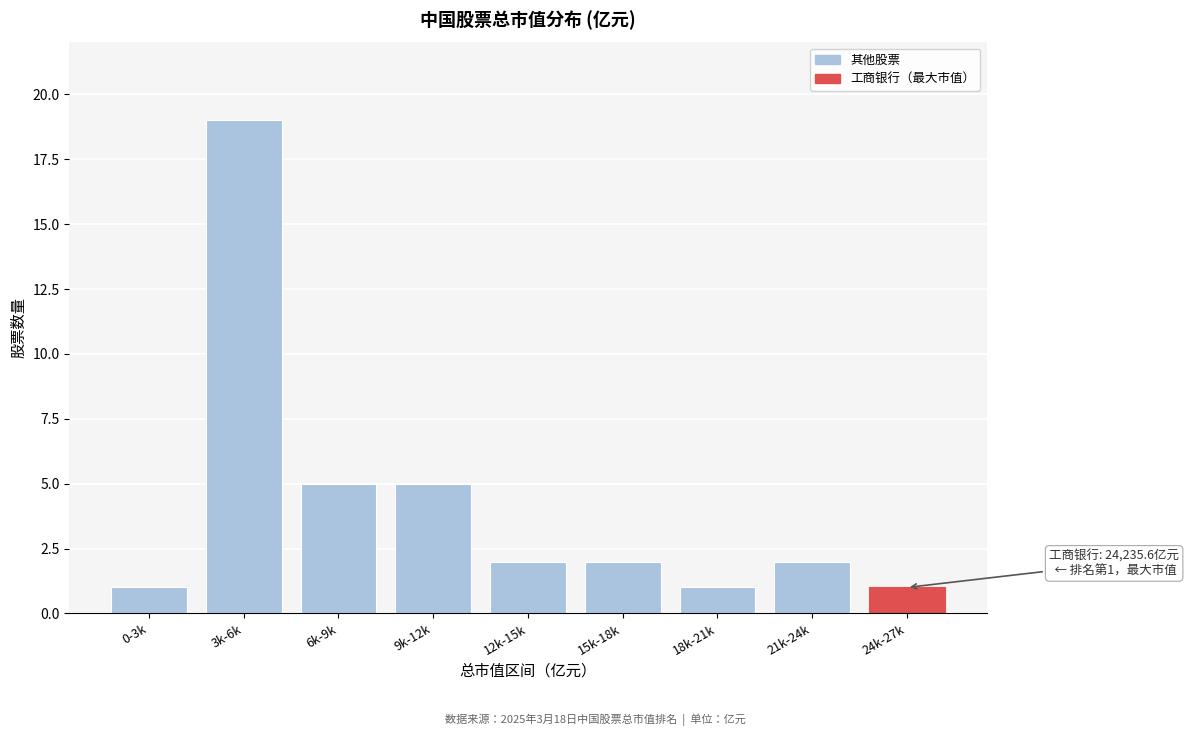

Reading right to left, transcribe all the data shown in this chart.

24k-27k=1	21k-24k=2	18k-21k=1	15k-18k=2	12k-15k=2	9k-12k=5	6k-9k=5	3k-6k=19	0-3k=1